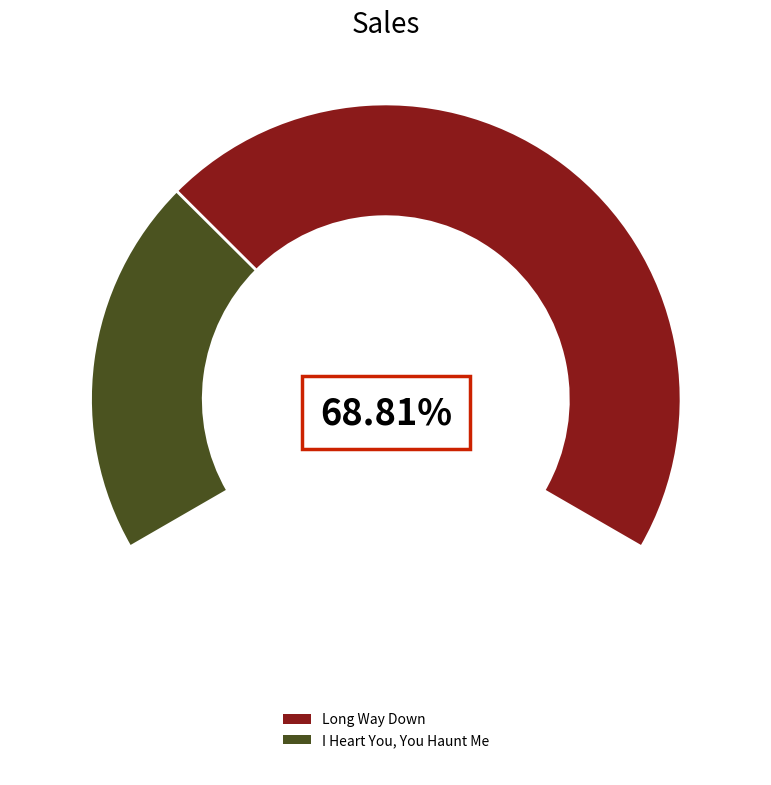

Count the number of slices in the pie.

2